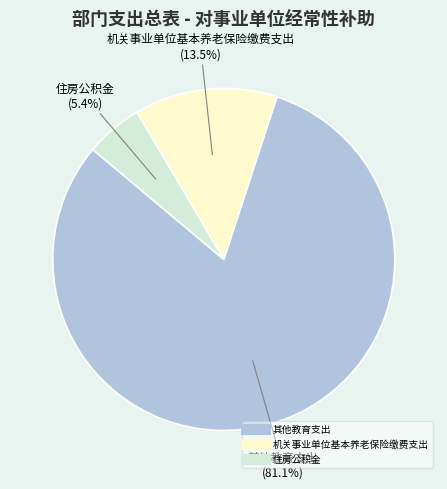

Combined, do 其他教育支出 and 住房公积金 account for over 50%?

Yes